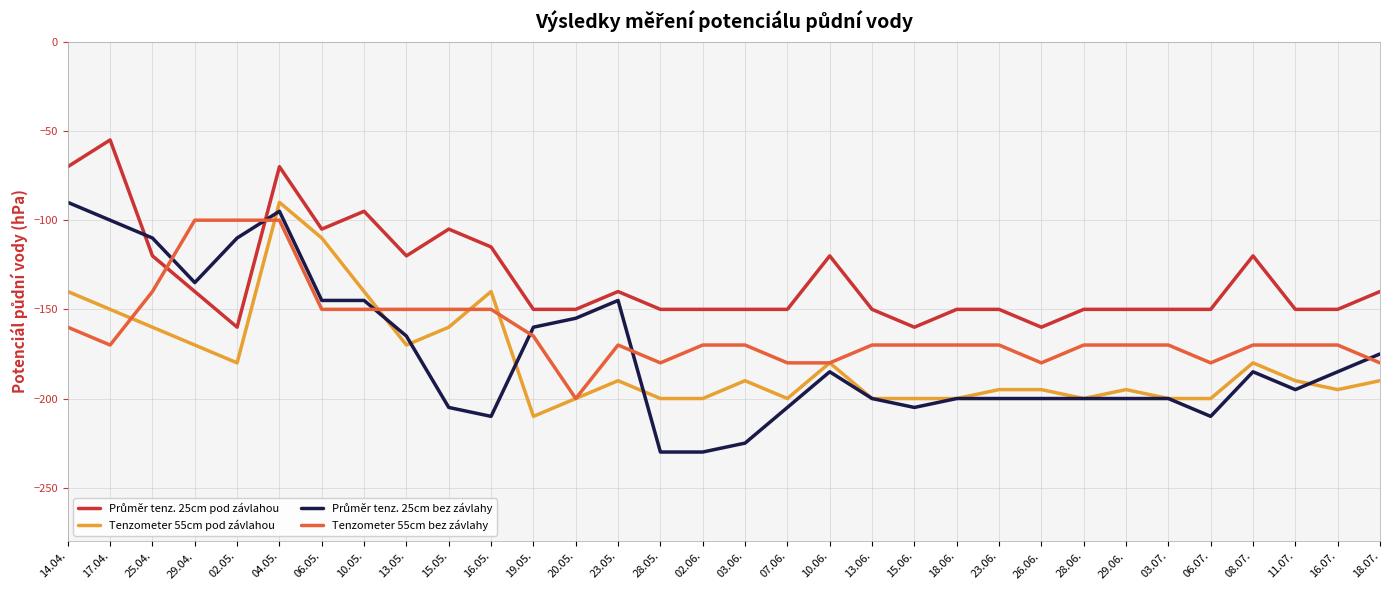

What is the approximate value of Tenzometer 55cm pod závlahou at 10.05., to the nearest 5?

-140